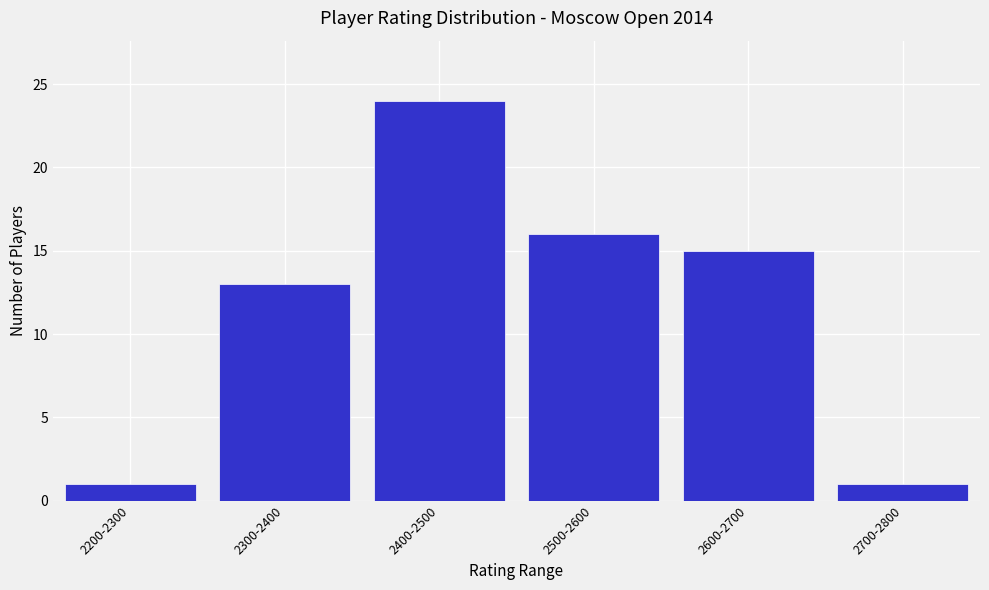

Reading right to left, transcribe all the data shown in this chart.

2700-2800=1	2600-2700=15	2500-2600=16	2400-2500=24	2300-2400=13	2200-2300=1